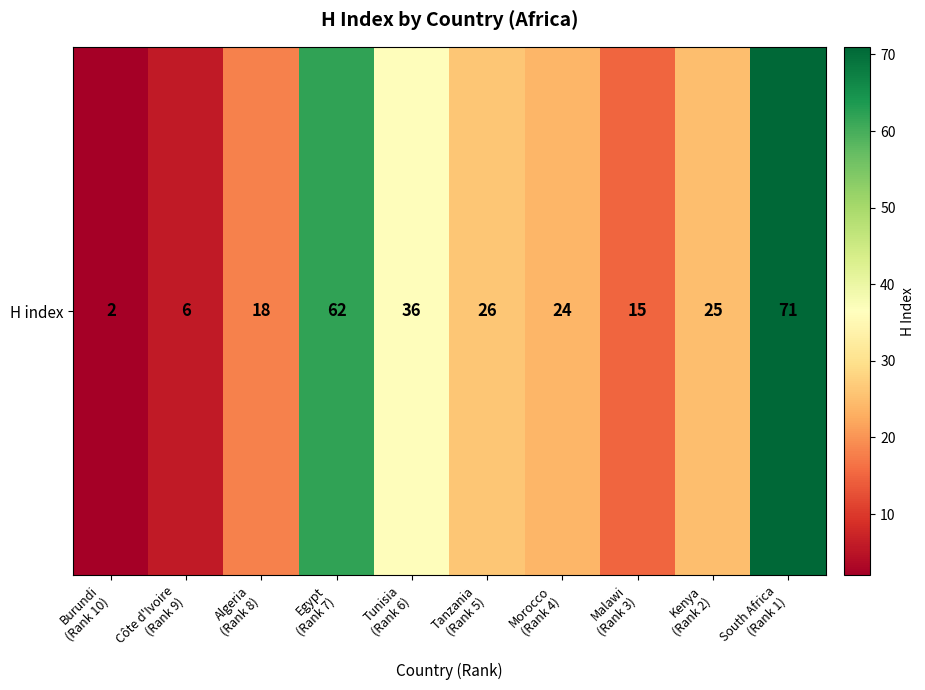

Reading right to left, extract all data points from this chart.

71	25	15	24	26	36	62	18	6	2